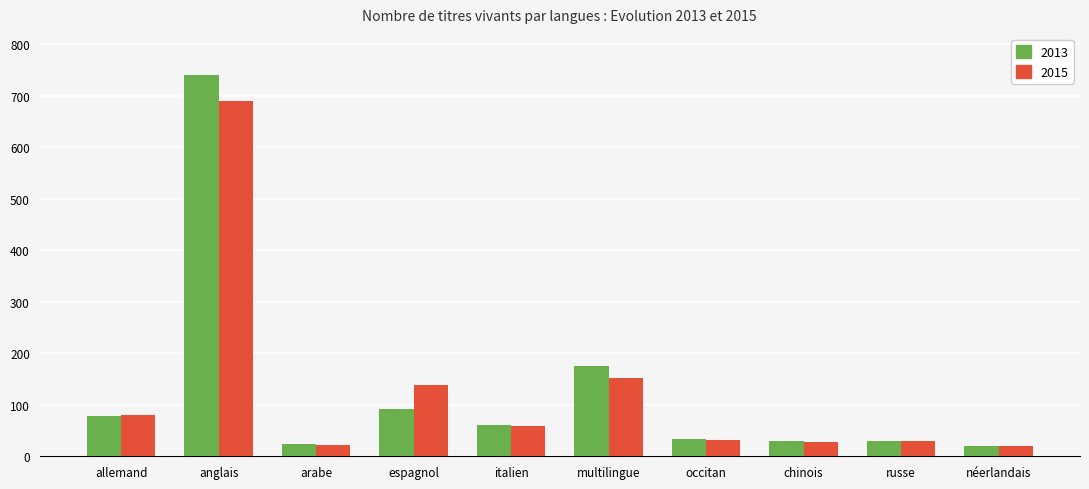

Where is 2015 nearest to the value 355?

multilingue